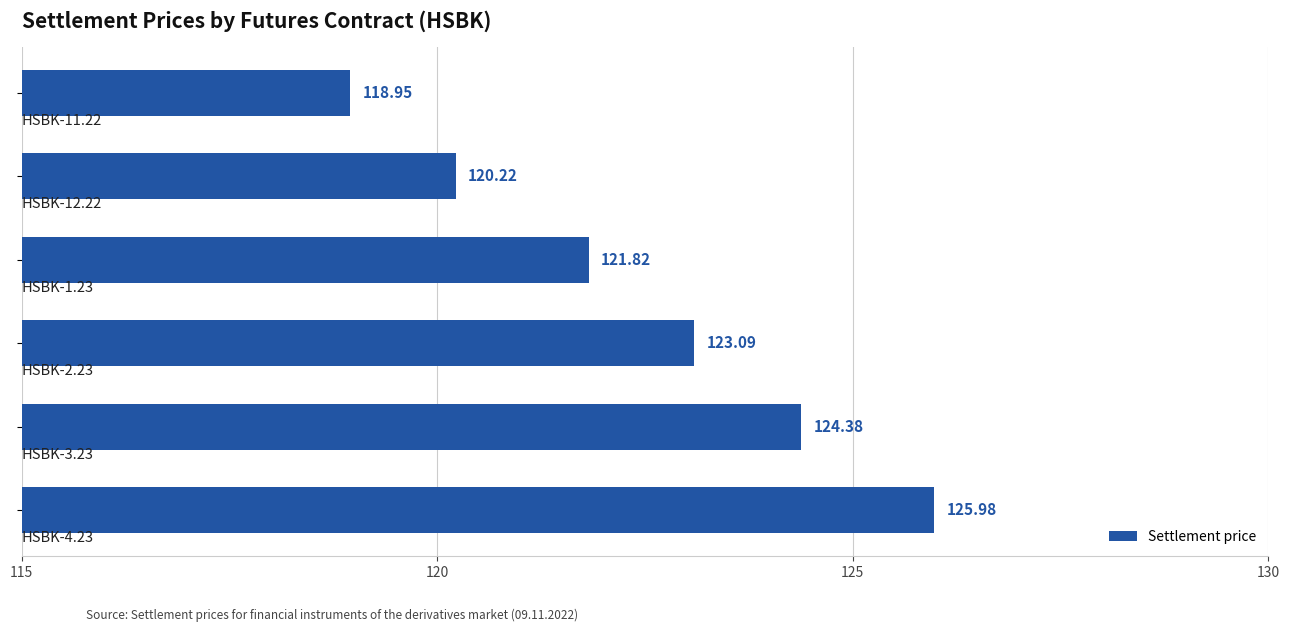

What is the sum of all values?

734.4